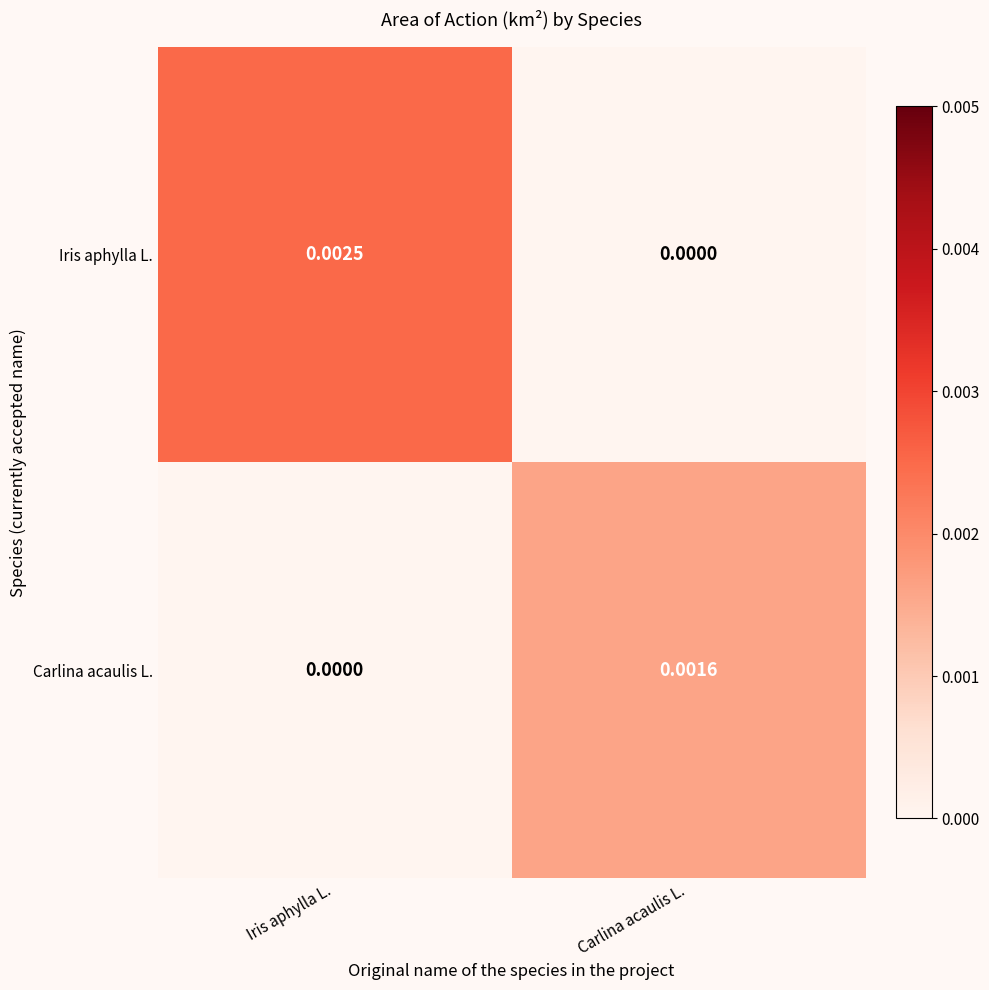

At which label does Iris aphylla L. reach its peak?

Iris aphylla L.